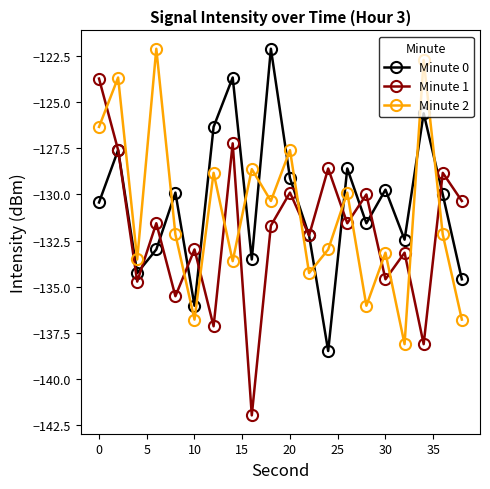

Reading left to right, list all the values displayed in this chart.

Minute 0: -130.4	-127.6	-134.3	-133.0	-129.9	-136.0	-126.3	-123.7	-133.5	-122.1	-129.1	-132.2	-138.5	-128.6	-131.6	-129.7	-132.5	-125.6	-130.0	-134.6
Minute 1: -123.7	-127.6	-134.7	-131.6	-135.5	-133.0	-137.2	-127.2	-142.0	-131.7	-129.9	-132.2	-128.6	-131.6	-130.0	-134.6	-133.2	-138.1	-128.8	-130.4
Minute 2: -126.3	-123.7	-133.5	-122.1	-132.2	-136.8	-128.8	-133.6	-128.6	-130.4	-127.6	-134.3	-133.0	-129.9	-136.0	-133.2	-138.1	-122.7	-132.2	-136.8